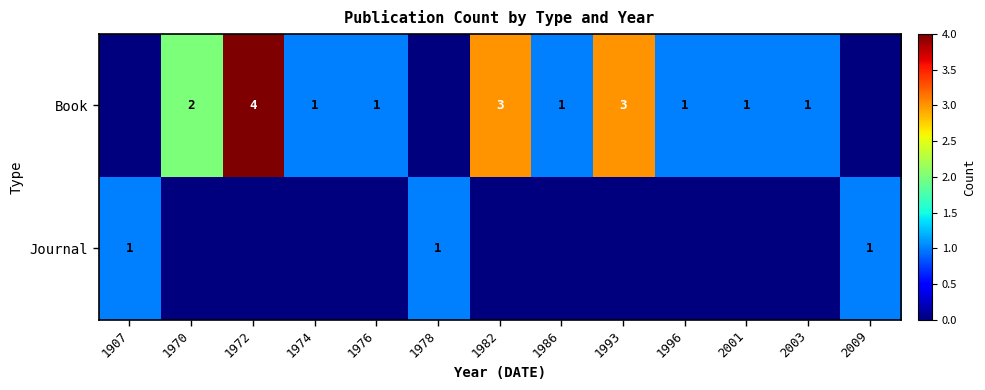

True or false: Book has a value of 0 at 1996.

False